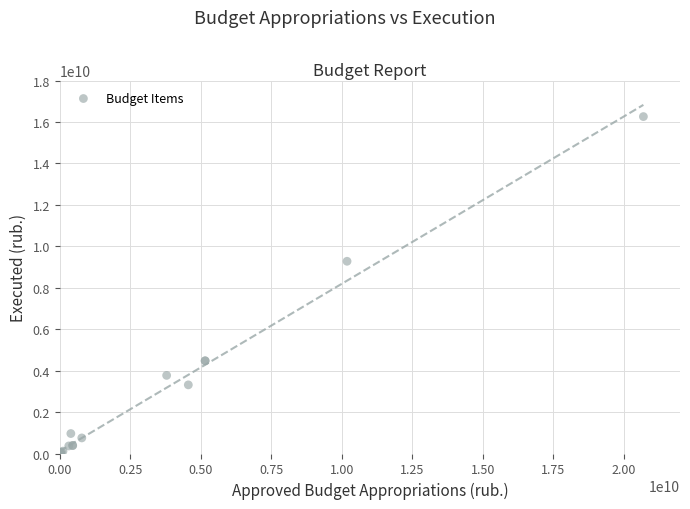

What Y value in the scatter plot is closest to 8130644993?

9277922461.6